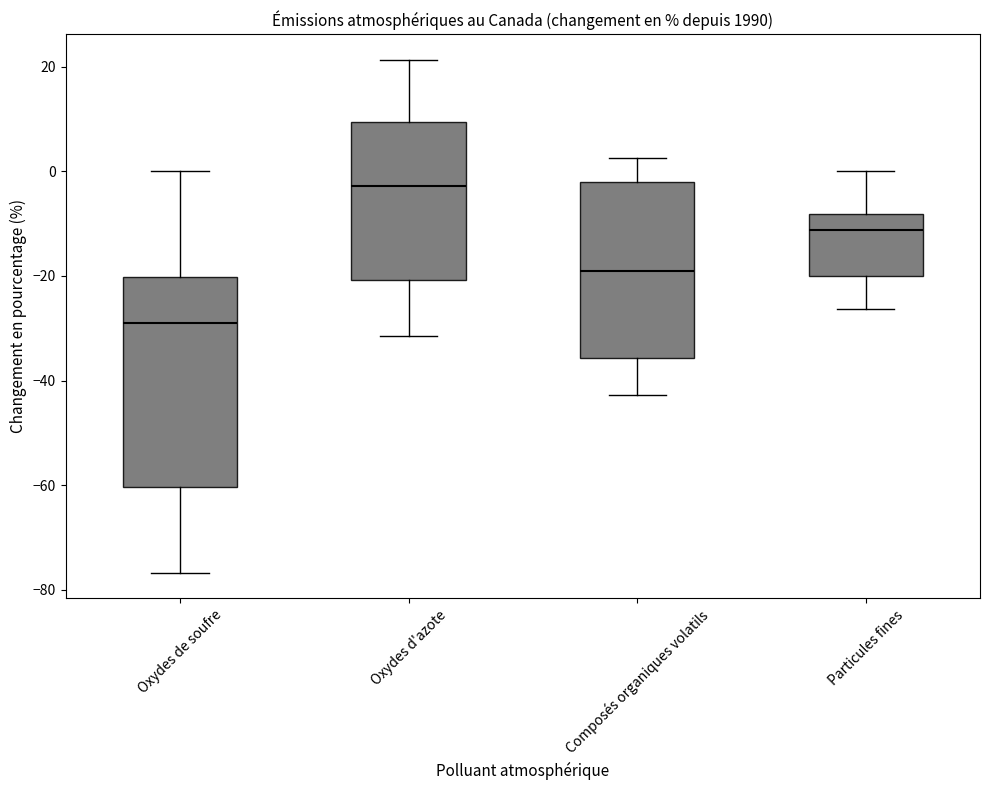

Which box's median line is the highest?

Oxydes d'azote